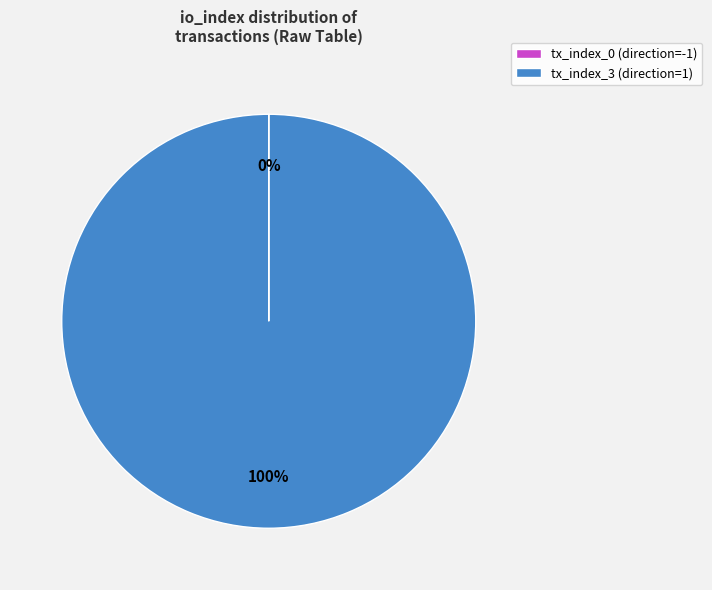

Which slice is the largest?

tx_index_3 (direction=1)